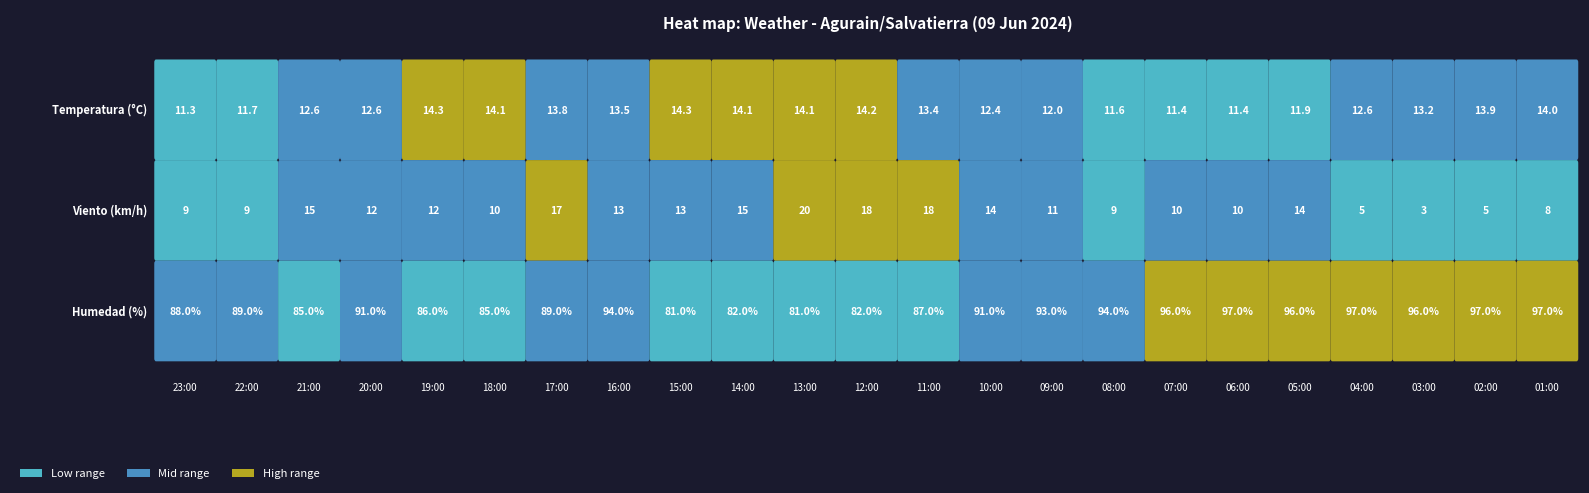

At how many categories does at least one series exceed 27?

23